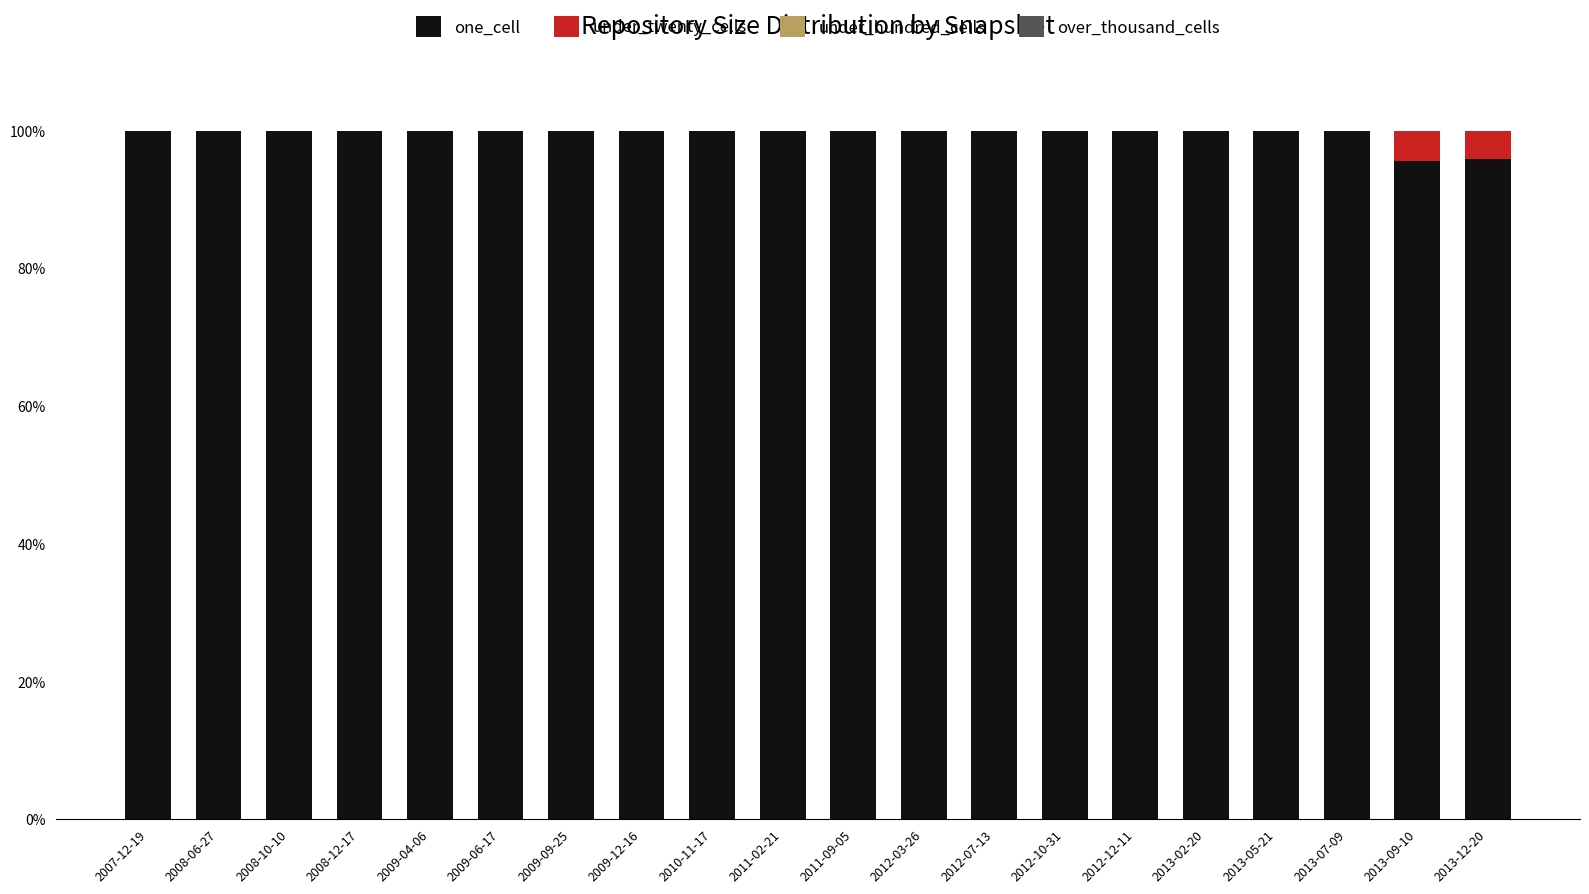

What is the total value across all series at 2011-09-05?

100.0